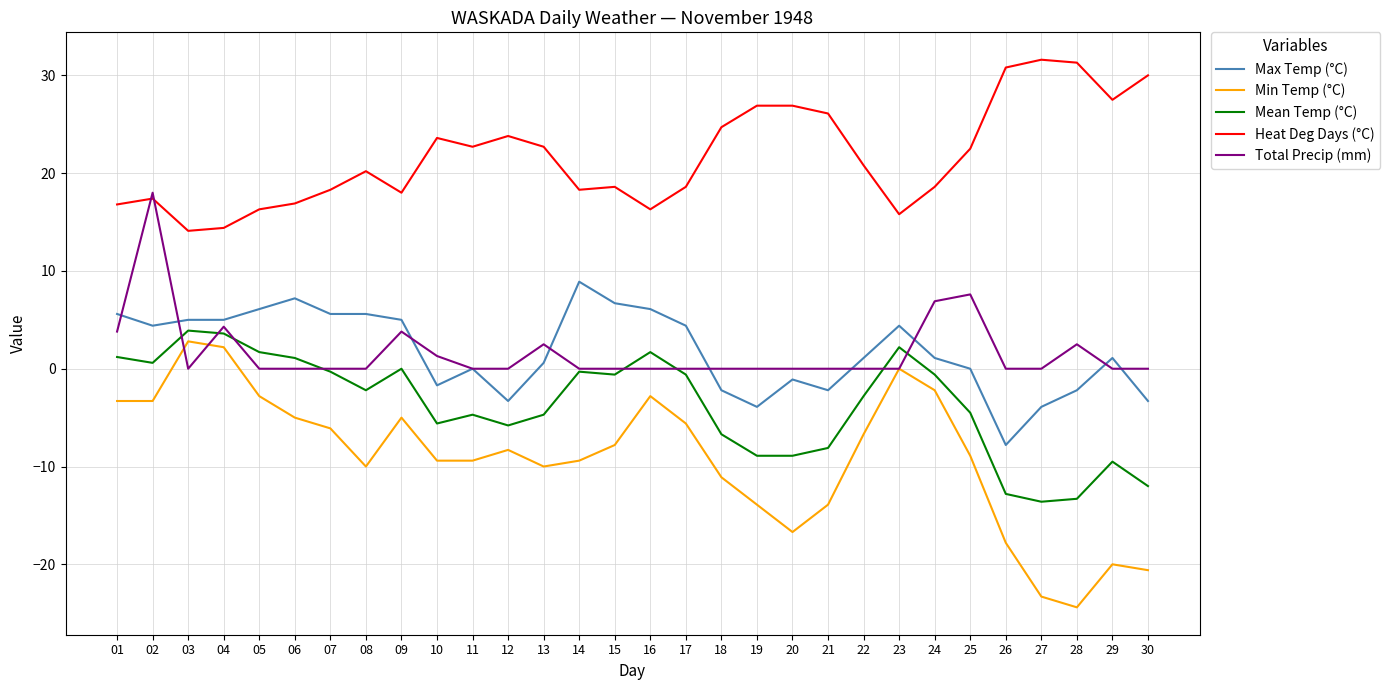

What is the maximum value shown in the chart?

31.6